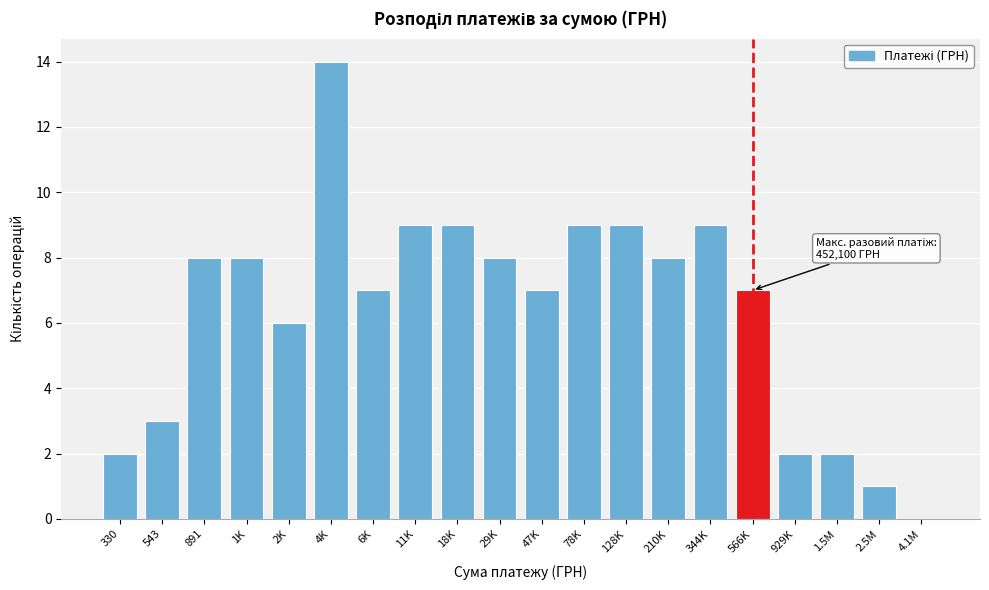

Reading left to right, what are all the values shown in this chart?

330=2	543=3	891=8	1K=8	2K=6	4K=14	6K=7	11K=9	18K=9	29K=8	47K=7	78K=9	128K=9	210K=8	344K=9	566K=7	929K=2	1.5M=2	2.5M=1	4.1M=0